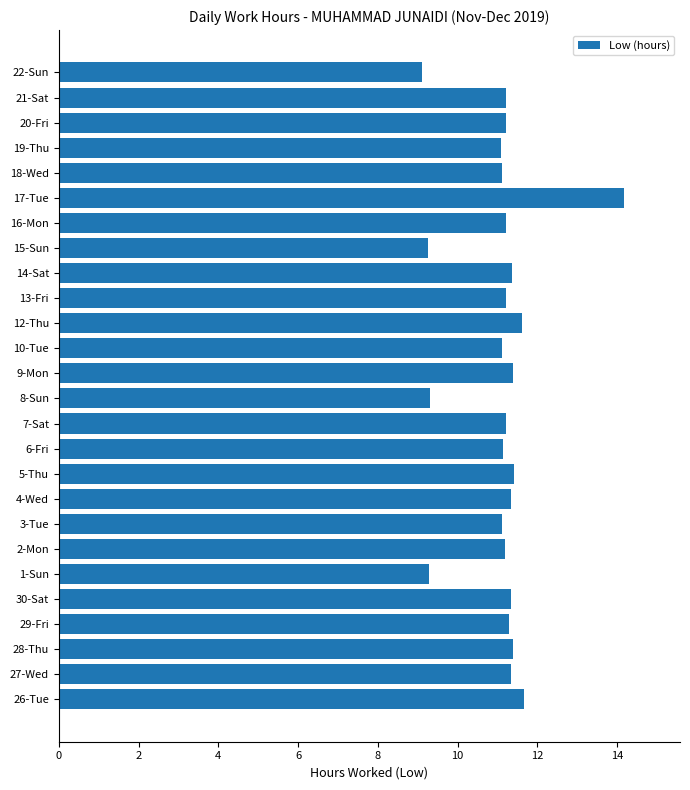

What is the ratio of the value at 14-Sat to the value at 18-Wed?

1.0